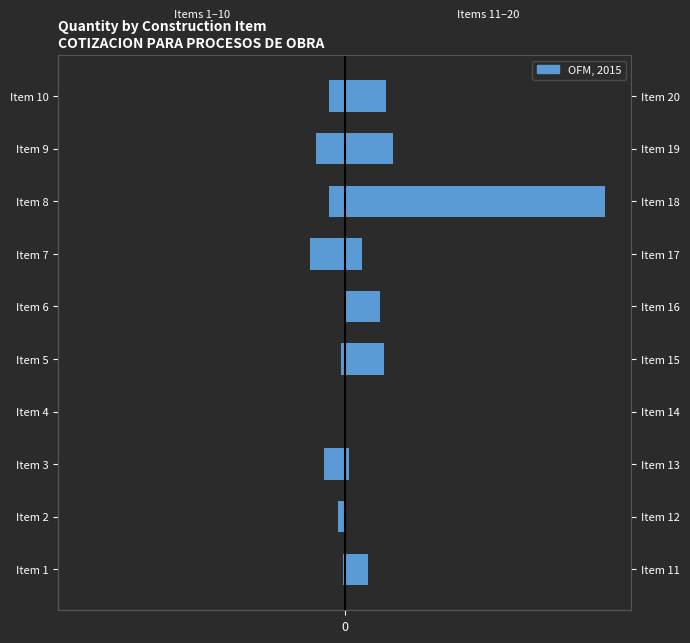

What is the value of the 3rd bar from the left?

-45